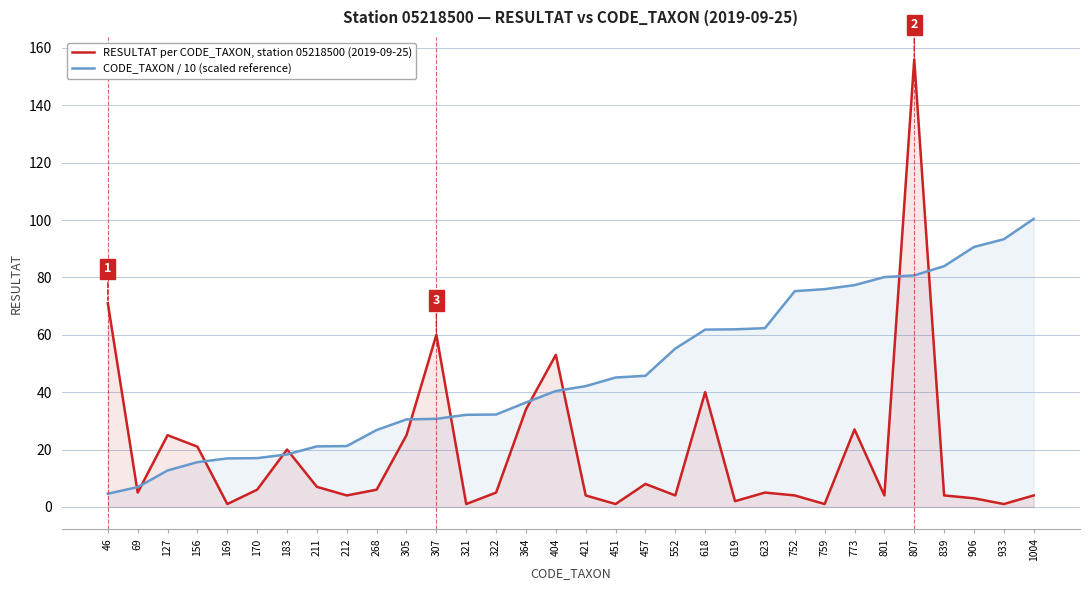

Reading left to right, list all the values displayed in this chart.

RESULTAT per CODE_TAXON, station 05218500 (2019-09-25): 71.0	5.0	25.0	21.0	1.0	6.0	20.0	7.0	4.0	6.0	25.0	60.0	1.0	5.0	34.0	53.0	4.0	1.0	8.0	4.0	40.0	2.0	5.0	4.0	1.0	27.0	4.0	156.0	4.0	3.0	1.0	4.0
CODE_TAXON / 10 (scaled reference): 4.6	6.9	12.7	15.6	16.9	17.0	18.3	21.1	21.2	26.8	30.5	30.7	32.1	32.2	36.4	40.4	42.1	45.1	45.7	55.2	61.8	61.9	62.3	75.2	75.9	77.3	80.1	80.7	83.9	90.6	93.3	100.4